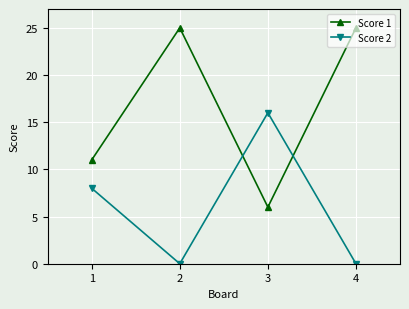

Is it true that Score 1 equals 33 at 2?

False